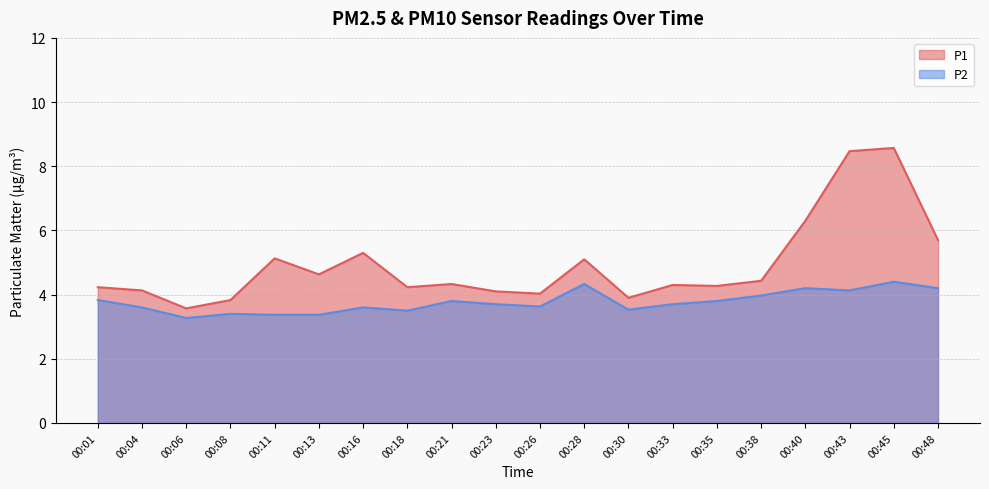

Reading left to right, list all the values displayed in this chart.

P1: 00:01=4.2	00:04=4.1	00:06=3.6	00:08=3.8	00:11=5.1	00:13=4.6	00:16=5.3	00:18=4.2	00:21=4.3	00:23=4.1	00:26=4.0	00:28=5.1	00:30=3.9	00:33=4.3	00:35=4.3	00:38=4.4	00:40=6.3	00:43=8.5	00:45=8.6	00:48=5.7
P2: 00:01=3.8	00:04=3.6	00:06=3.3	00:08=3.4	00:11=3.4	00:13=3.4	00:16=3.6	00:18=3.5	00:21=3.8	00:23=3.7	00:26=3.6	00:28=4.3	00:30=3.5	00:33=3.7	00:35=3.8	00:38=4.0	00:40=4.2	00:43=4.1	00:45=4.4	00:48=4.2